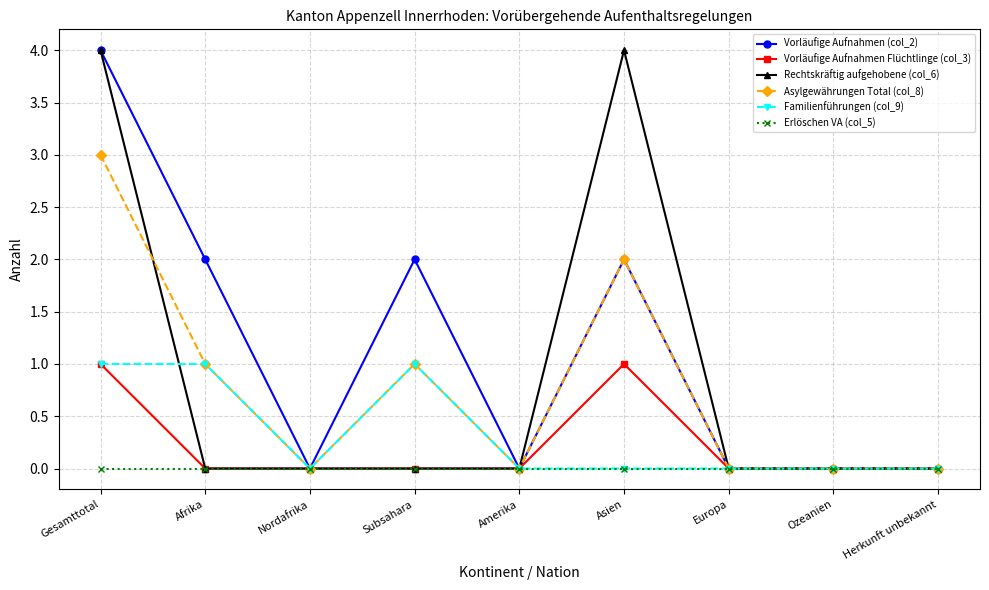

What is the value of the Vorläufige Aufnahmen (col_2) point at the 6th from the left?

2